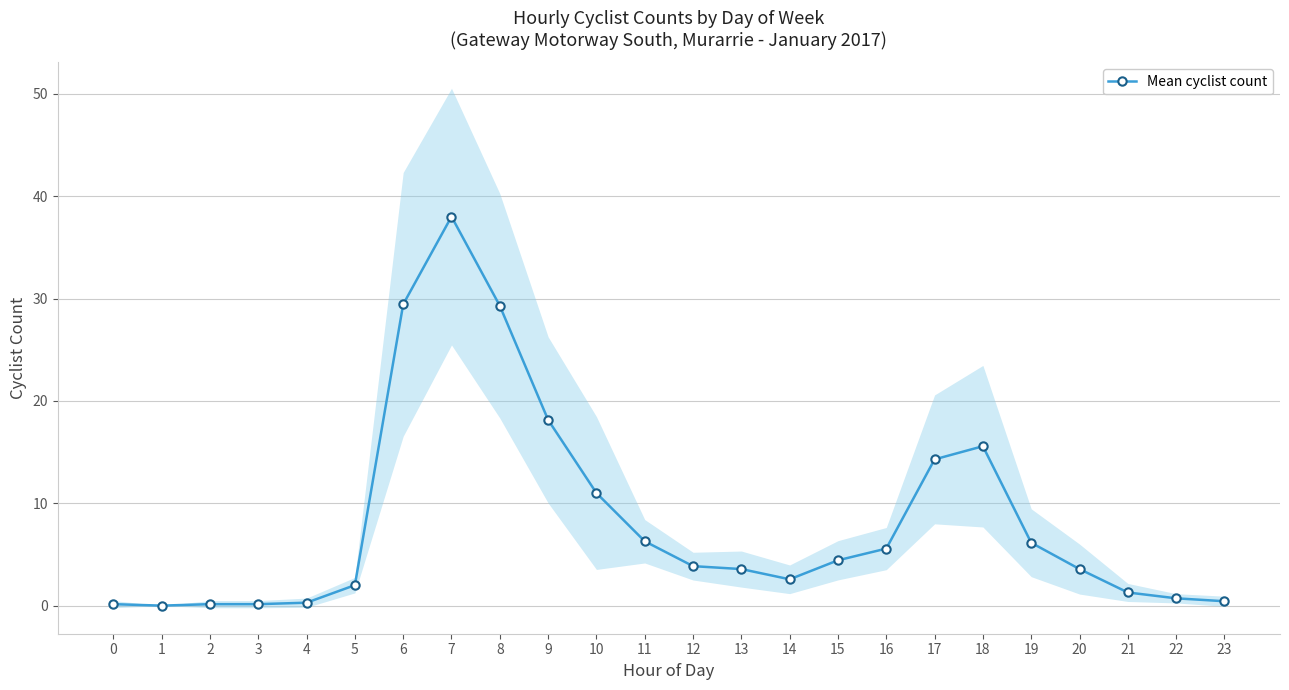

How many values are above zero?

23